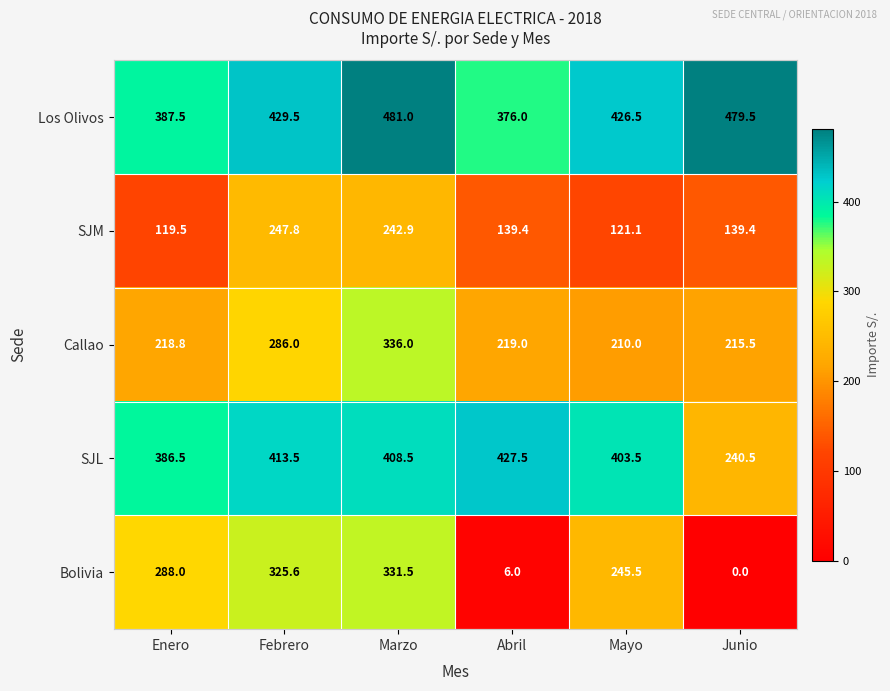

Which category has the highest value across all series?

Marzo